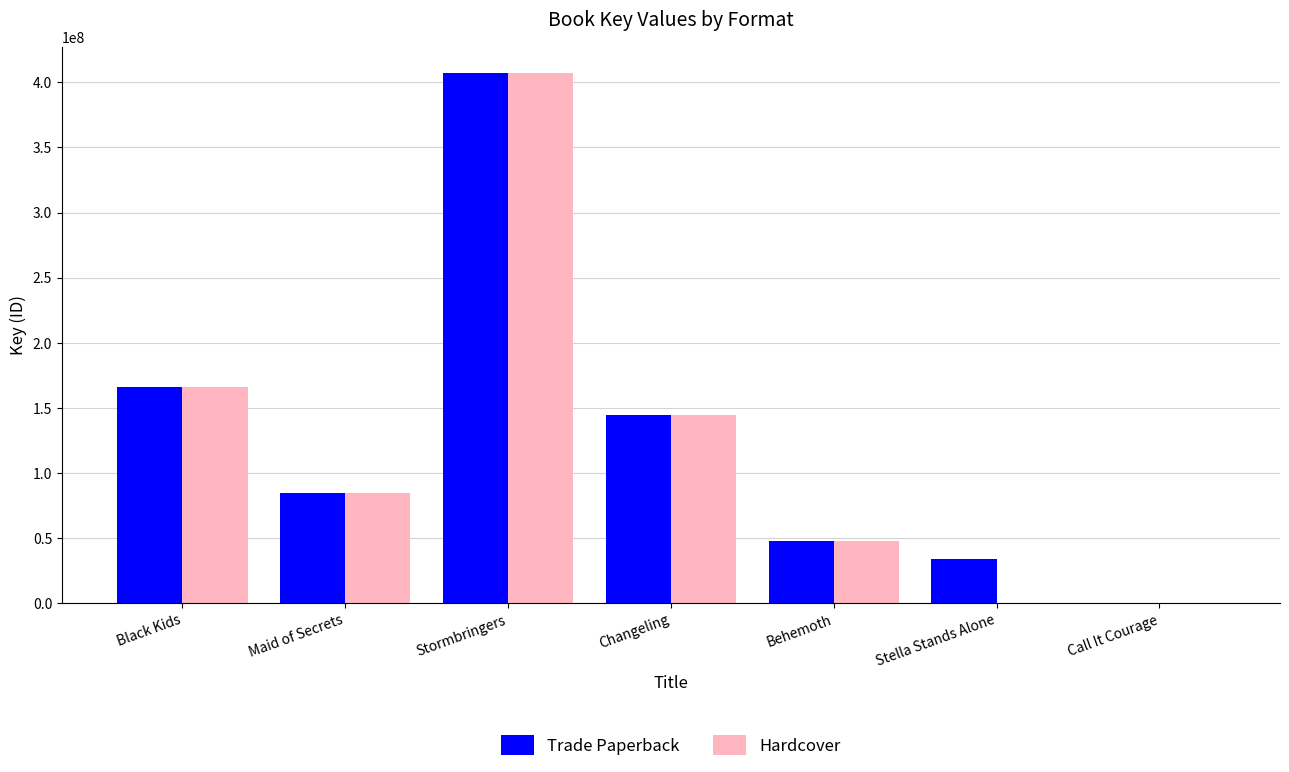

The value of Trade Paperback at Black Kids is 268214229. True or false?

False